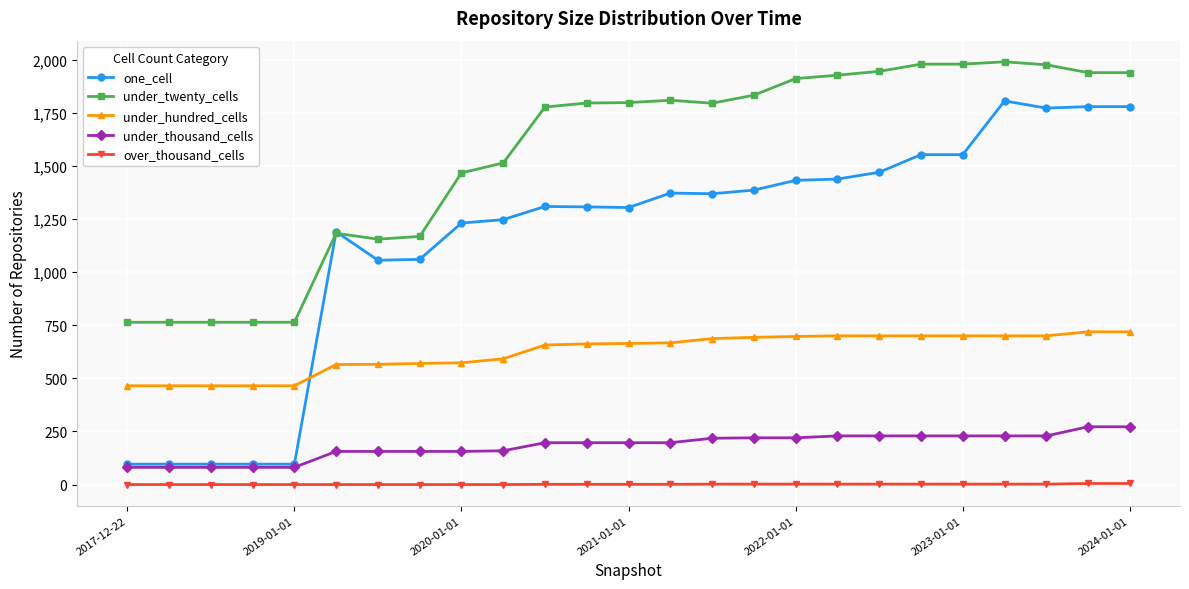

What is the value of the over_thousand_cells point at the 13th from the left?

1